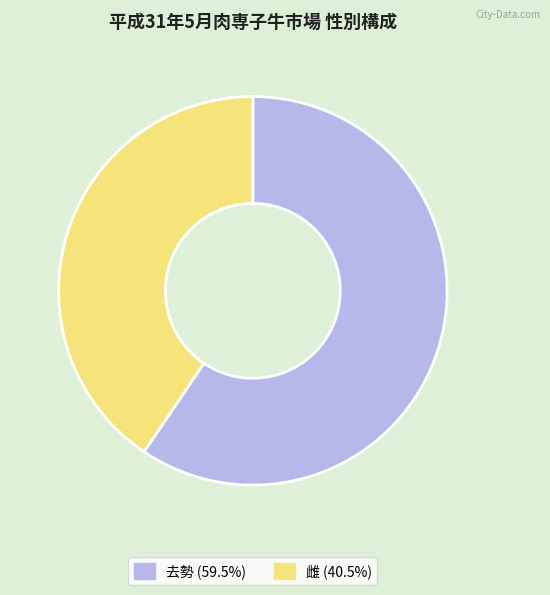

Which category has the biggest portion of the pie?

去勢